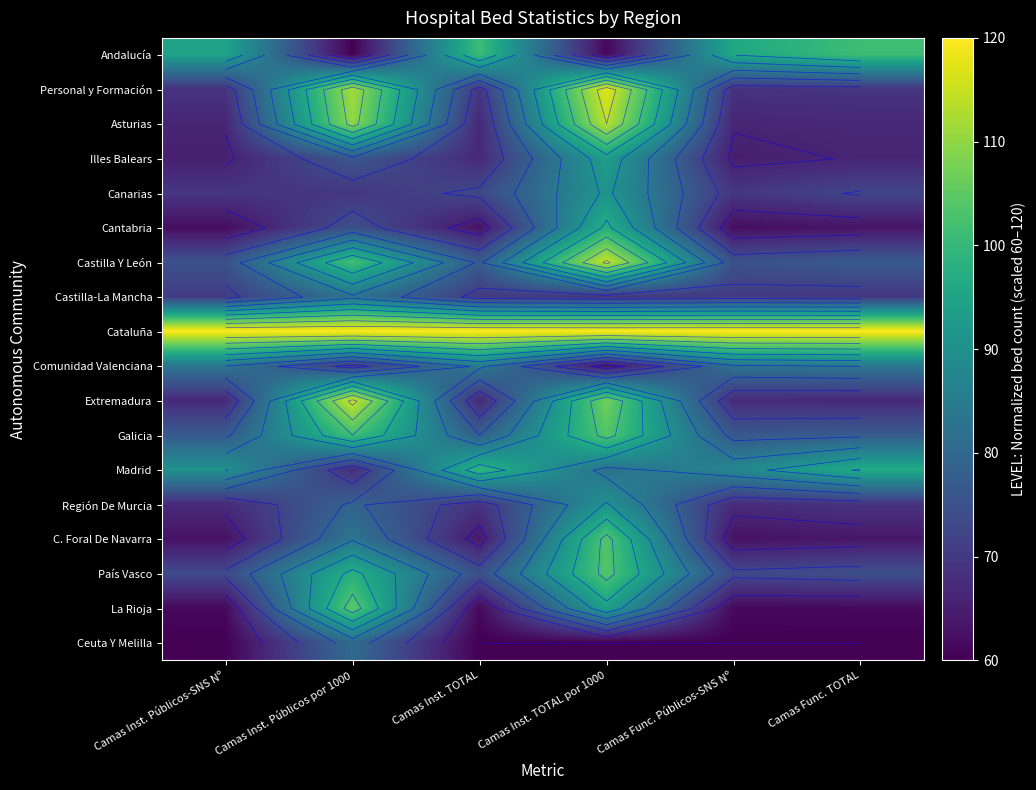

At Camas Inst. Públicos por 1000, list the series in order from smallest to largest.

Andalucía, Madrid, Canarias, Comunidad Valenciana, Cantabria, Illes Balears, Región De Murcia, Ceuta Y Melilla, Castilla-La Mancha, C. Foral De Navarra, País Vasco, Castilla Y León, Galicia, La Rioja, Asturias, Personal y Formación, Extremadura, Cataluña